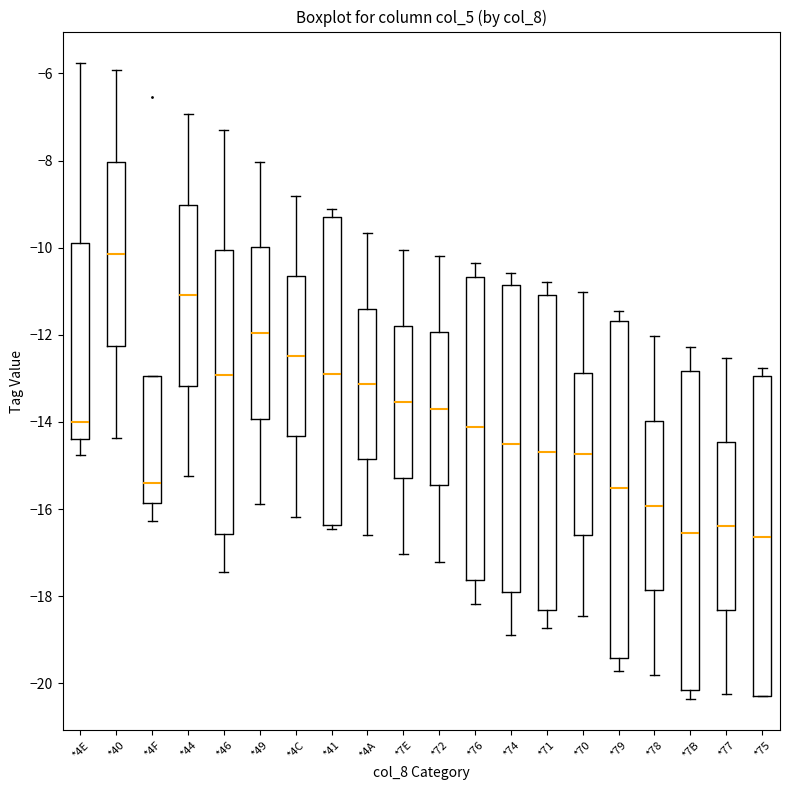

Comparing the boxes themselves (not the whiskers), which one is the tallest?

*79